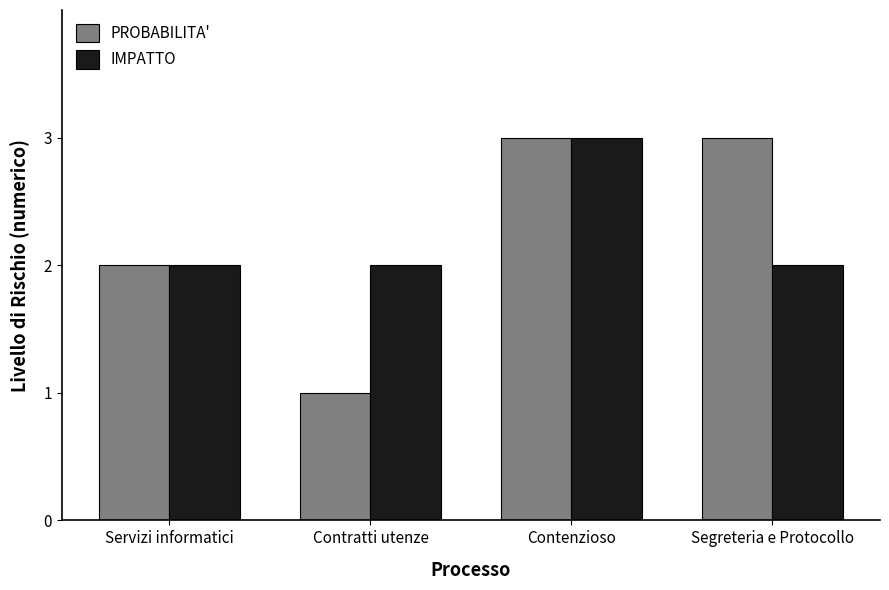

What is the difference between the PROBABILITA' values at Contratti utenze and Contenzioso?

2